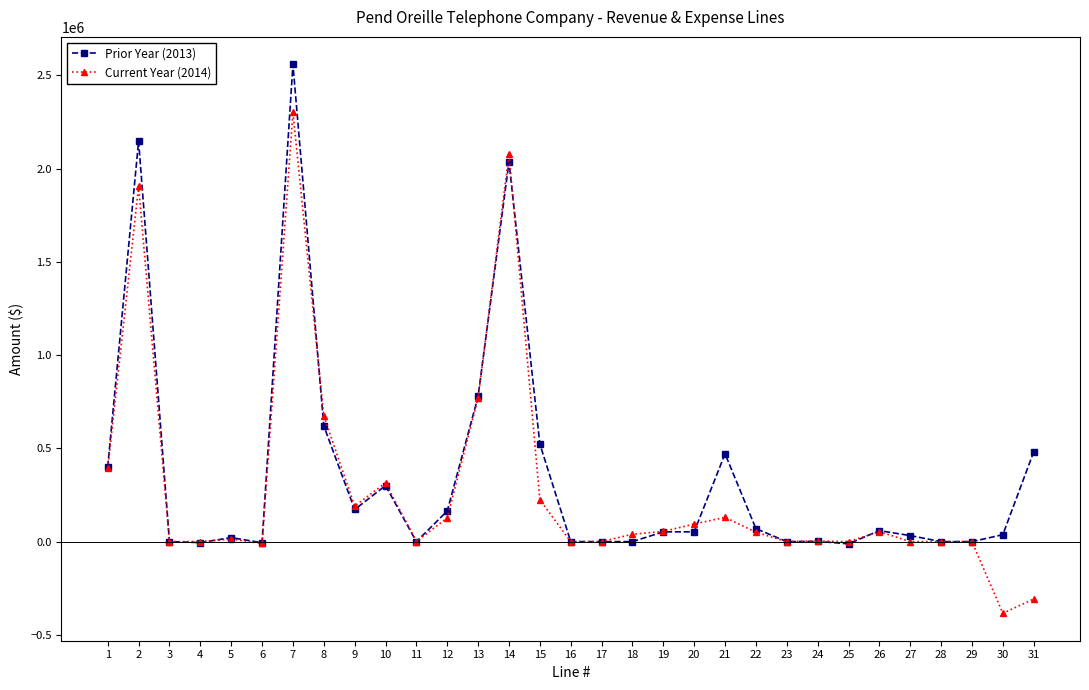

Which series has the largest total across all categories?

Prior Year (2013)